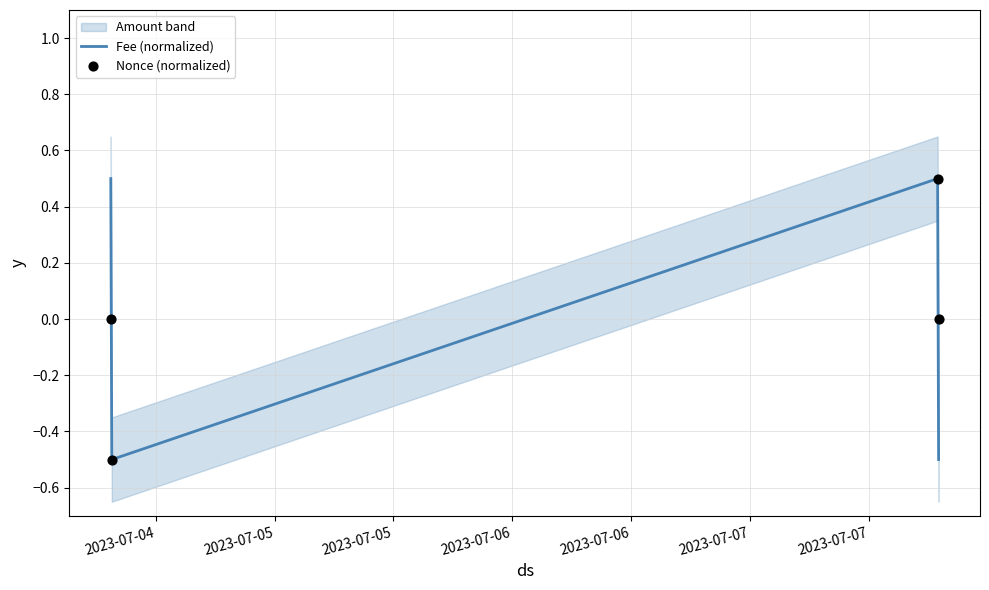

In Fee (normalized), how many points are lower than both neighbors (excluding endpoints)?

1